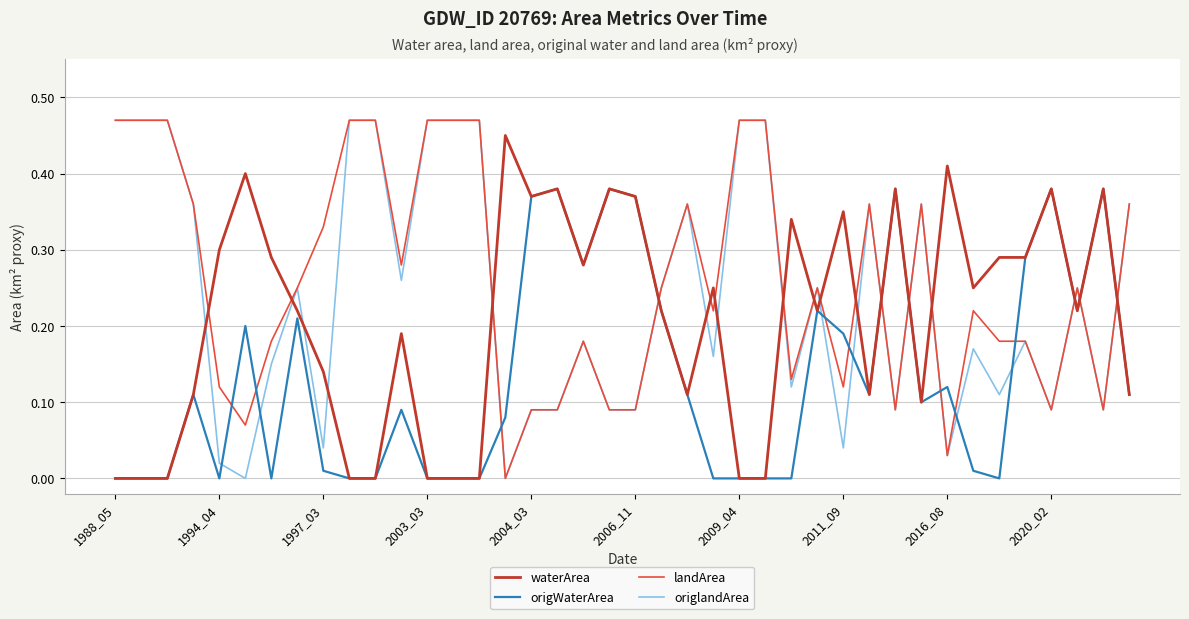

After their last crossing, which series has the higher values: origlandArea or waterArea?

origlandArea